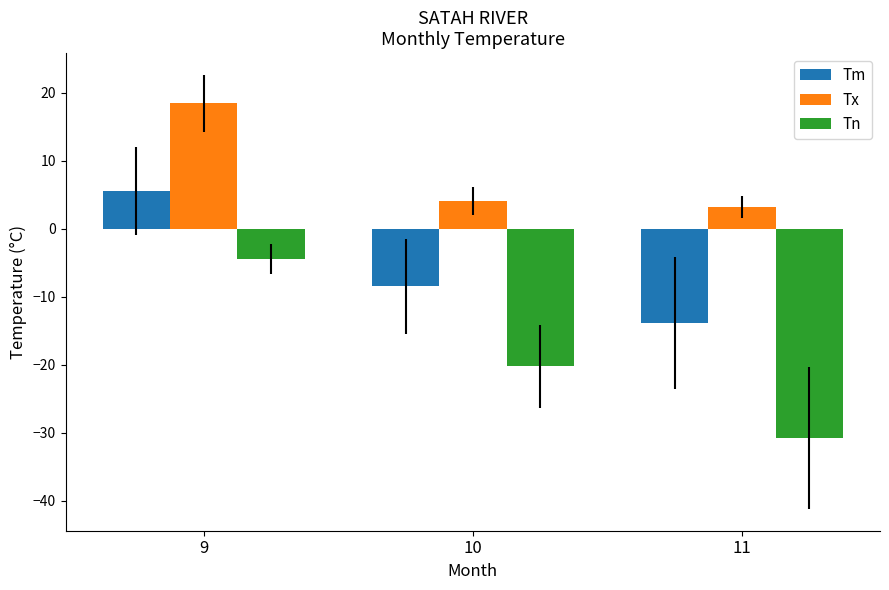

Reading right to left, list all the values displayed in this chart.

Tm: 11=-13.9	10=-8.5	9=5.5
Tx: 11=3.2	10=4.1	9=18.4
Tn: 11=-30.8	10=-20.2	9=-4.4